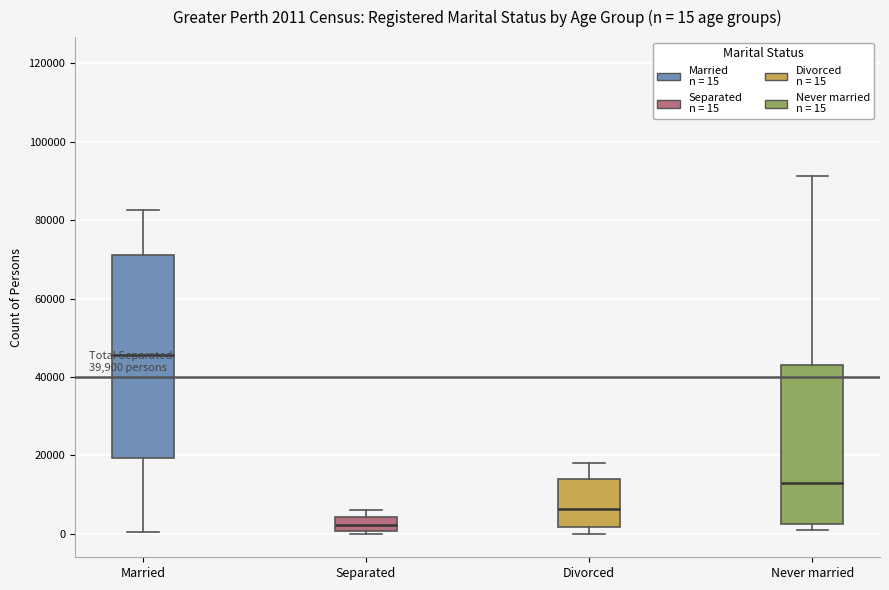

Comparing the boxes themselves (not the whiskers), which one is the tallest?

Married